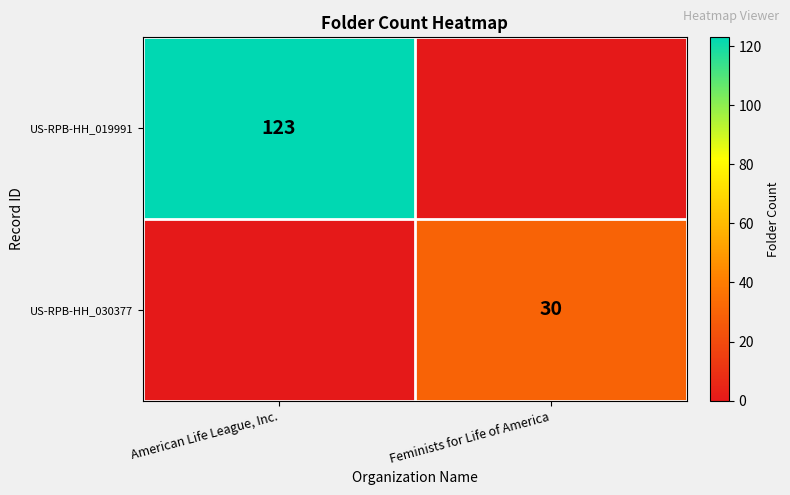

True or false: US-RPB-HH_019991 has a value of 123 at American Life League, Inc..

True